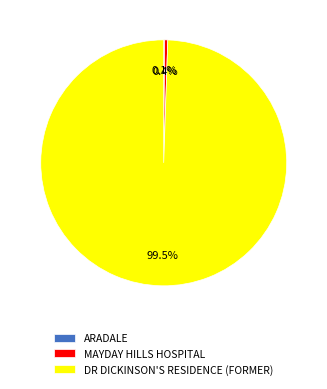

Which has a higher value, MAYDAY HILLS HOSPITAL or DR DICKINSON'S RESIDENCE (FORMER)?

DR DICKINSON'S RESIDENCE (FORMER)